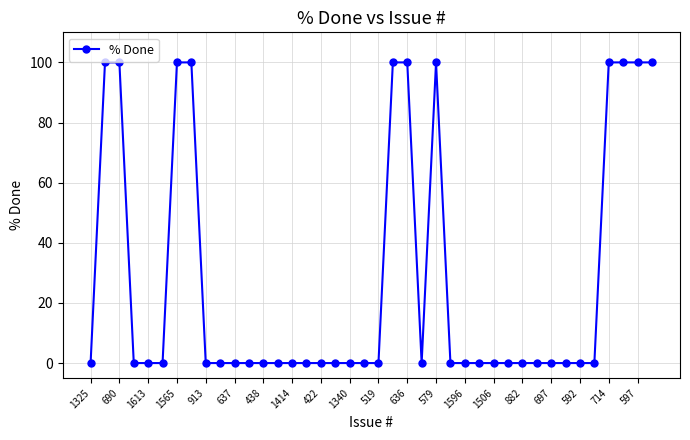

What is the value of the 39th point from the left?

100